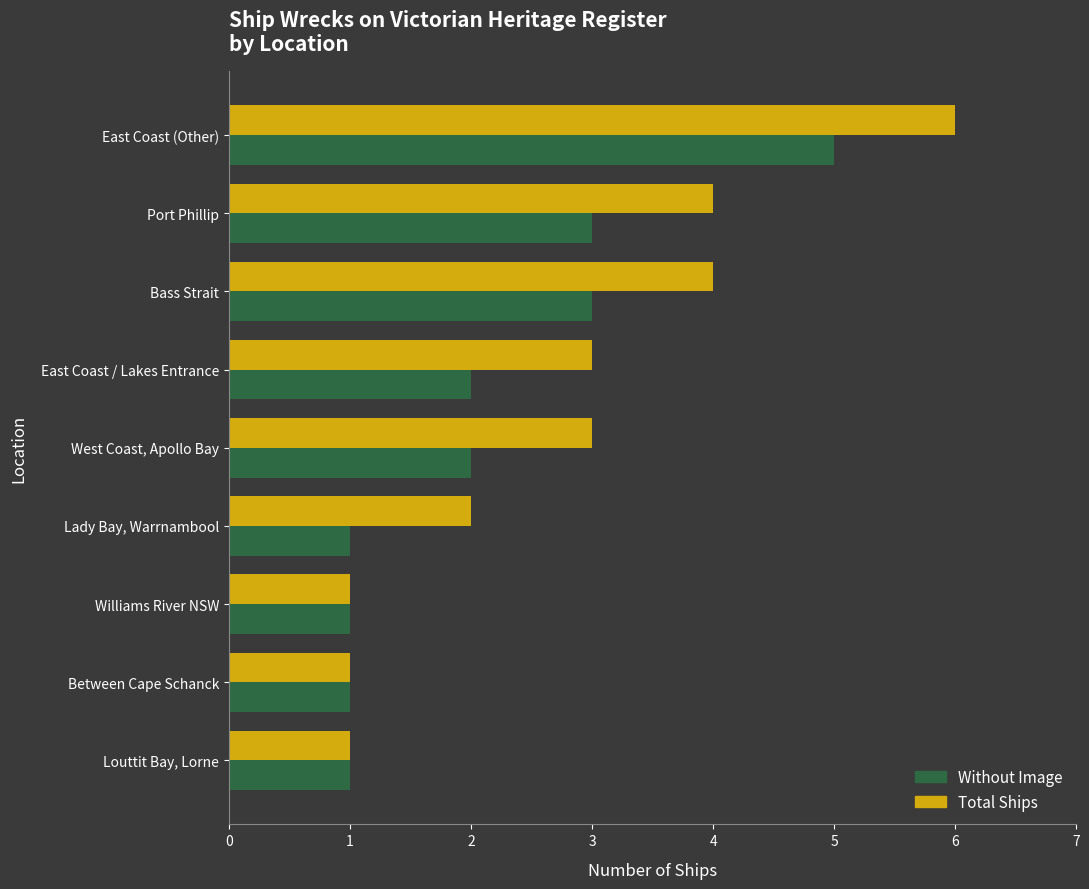

What is the sum of the Without Image values at East Coast / Lakes Entrance and Lady Bay, Warrnambool?

3